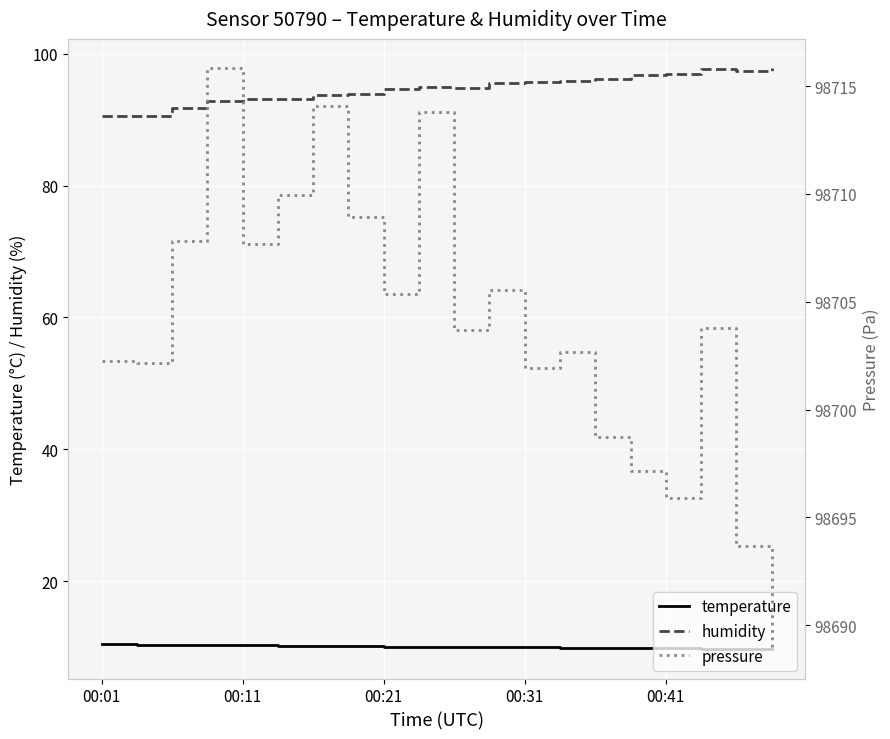

Reading left to right, list all the values displayed in this chart.

temperature: 10.4	10.4	10.3	10.3	10.2	10.2	10.2	10.1	10.1	10.1	10.0	10.0	9.9	9.9	9.9	9.9	9.8	9.7	9.7	9.6
humidity: 90.6	90.5	91.8	92.8	93.1	93.1	93.7	93.9	94.6	95.0	94.7	95.6	95.7	95.9	96.2	96.8	97.0	97.7	97.4	97.8
pressure: 98702.2	98702.2	98707.8	98715.8	98707.7	98709.9	98714.1	98708.9	98705.3	98713.8	98703.7	98705.5	98701.9	98702.7	98698.7	98697.2	98695.9	98703.8	98693.7	98688.9